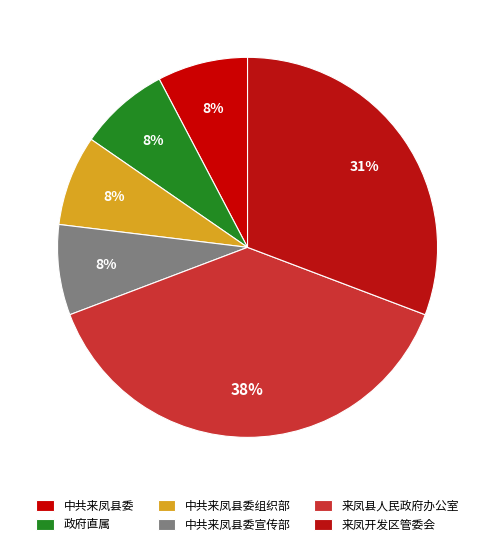

To the nearest percent, what is the average slice percentage?

17%